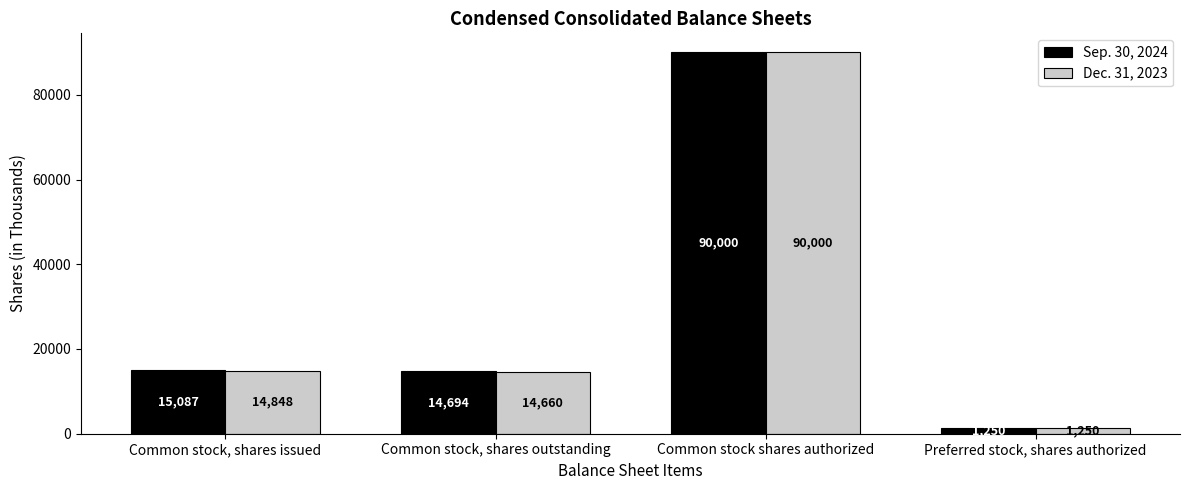

Which series has the largest total across all categories?

Sep. 30, 2024